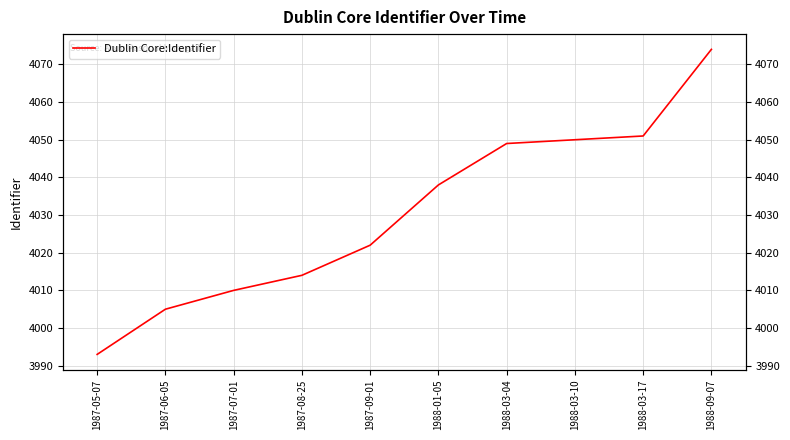

Reading right to left, list all the values displayed in this chart.

1988-09-07=4074	1988-03-17=4051	1988-03-10=4050	1988-03-04=4049	1988-01-05=4038	1987-09-01=4022	1987-08-25=4014	1987-07-01=4010	1987-06-05=4005	1987-05-07=3993